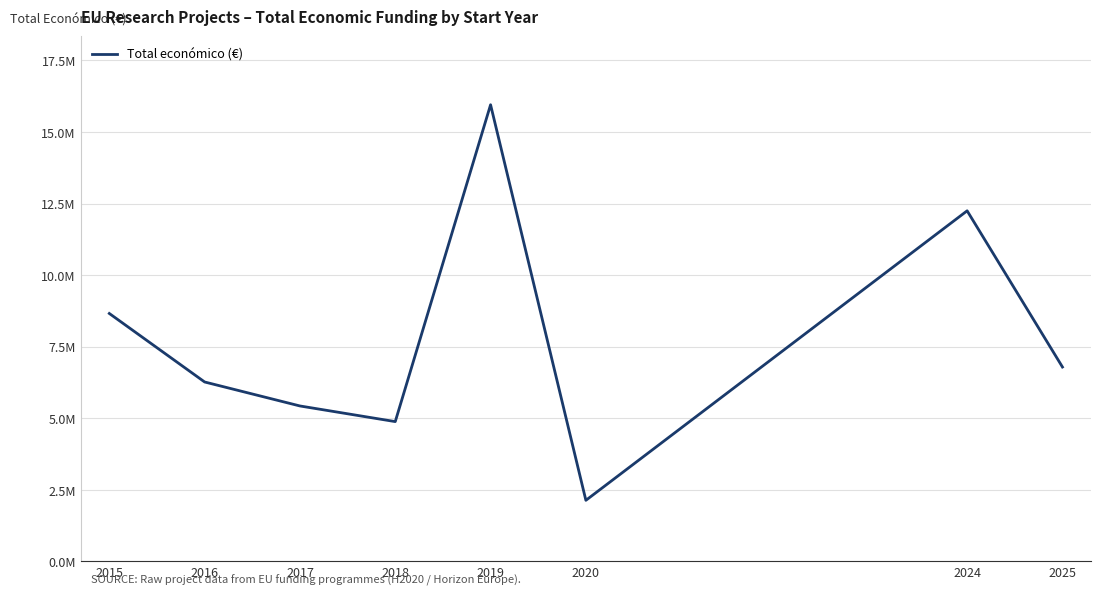

Which label corresponds to the smallest value in the chart?

2020